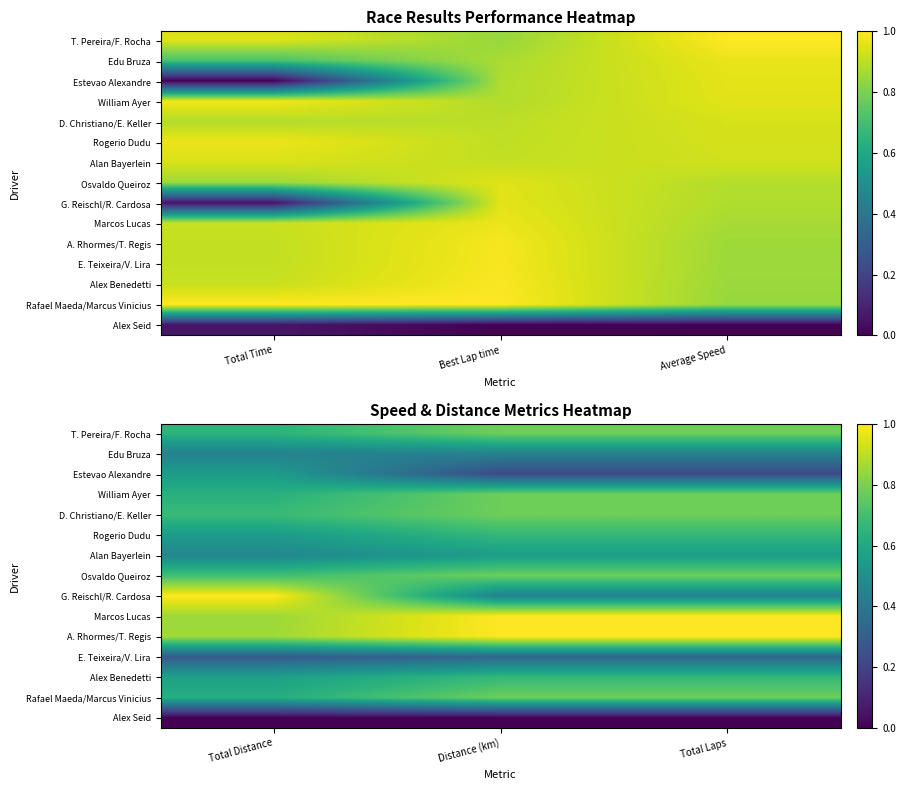

At how many categories does at least one series exceed 0?

3